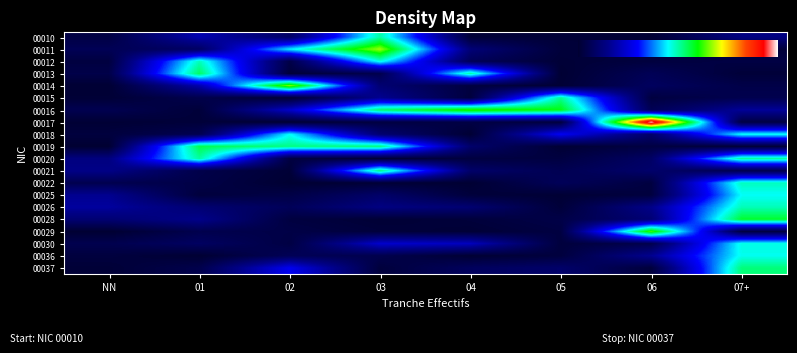

How many series are shown in this chart?

20